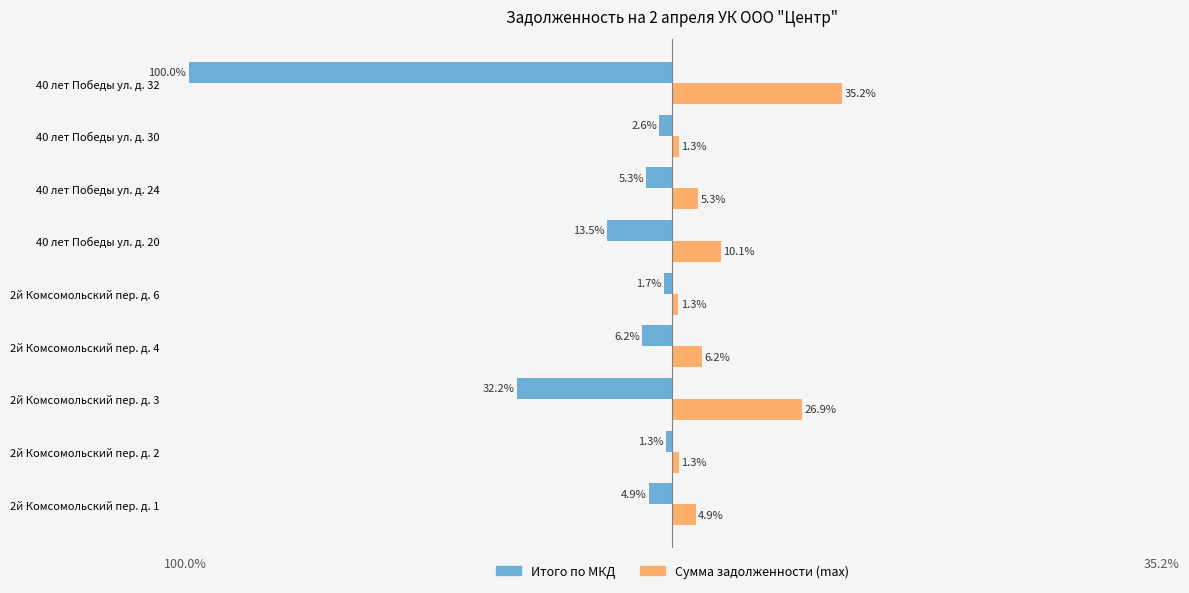

At which label is Итого по МКД closest to -50?

2й Комсомольский пер. д. 3